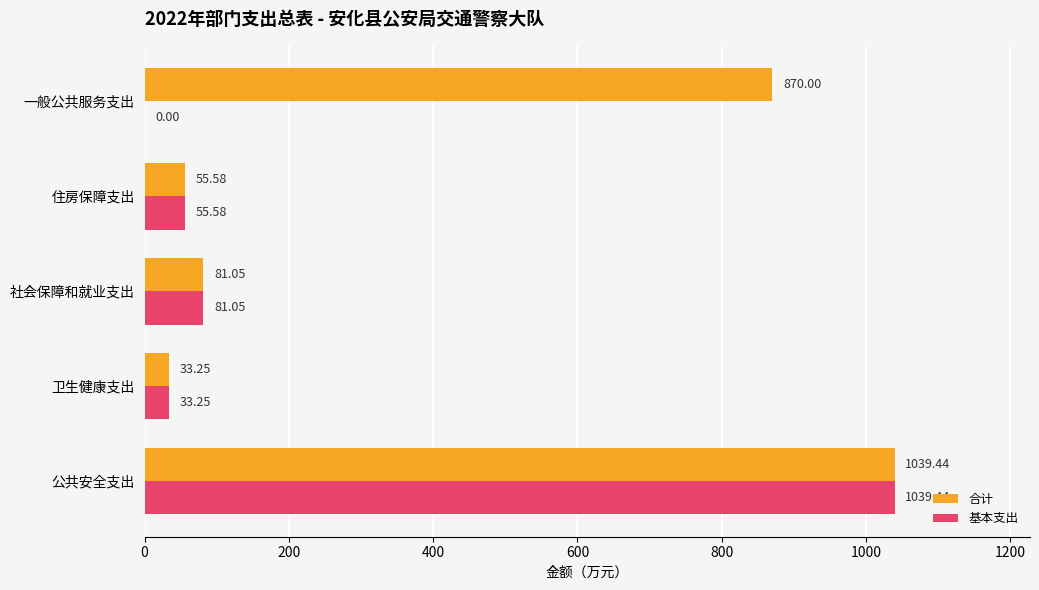

At which label is 基本支出 closest to 519?

社会保障和就业支出